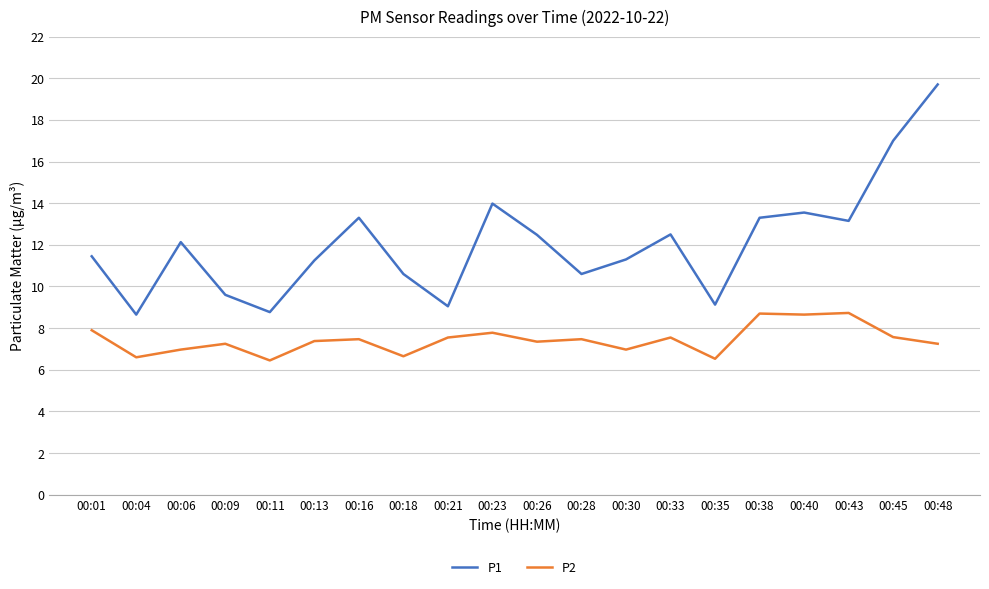

Which category has the highest value in the P1 series?

00:48